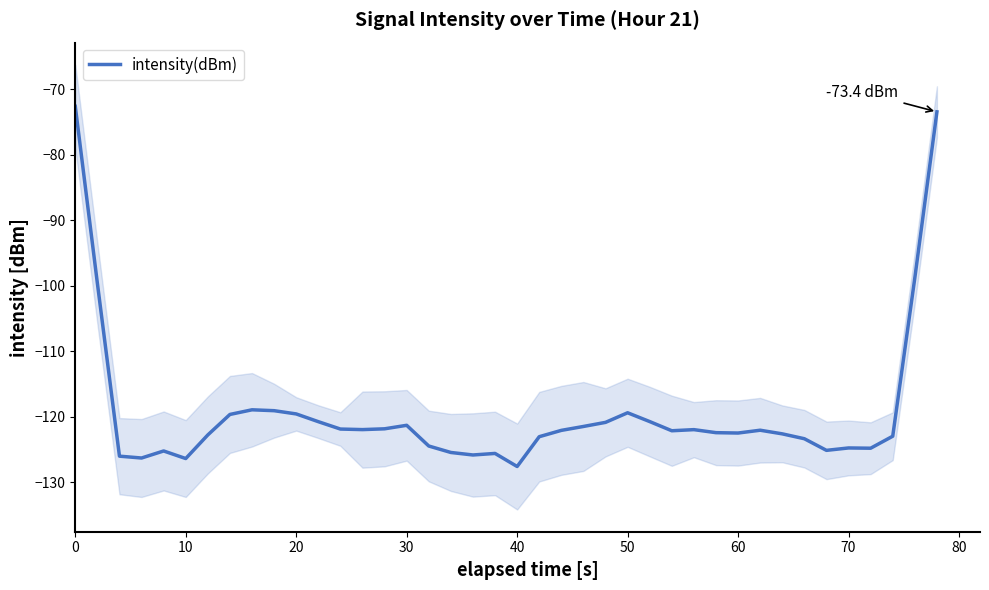

What is the lowest value of the intensity(dBm) series?

-127.6